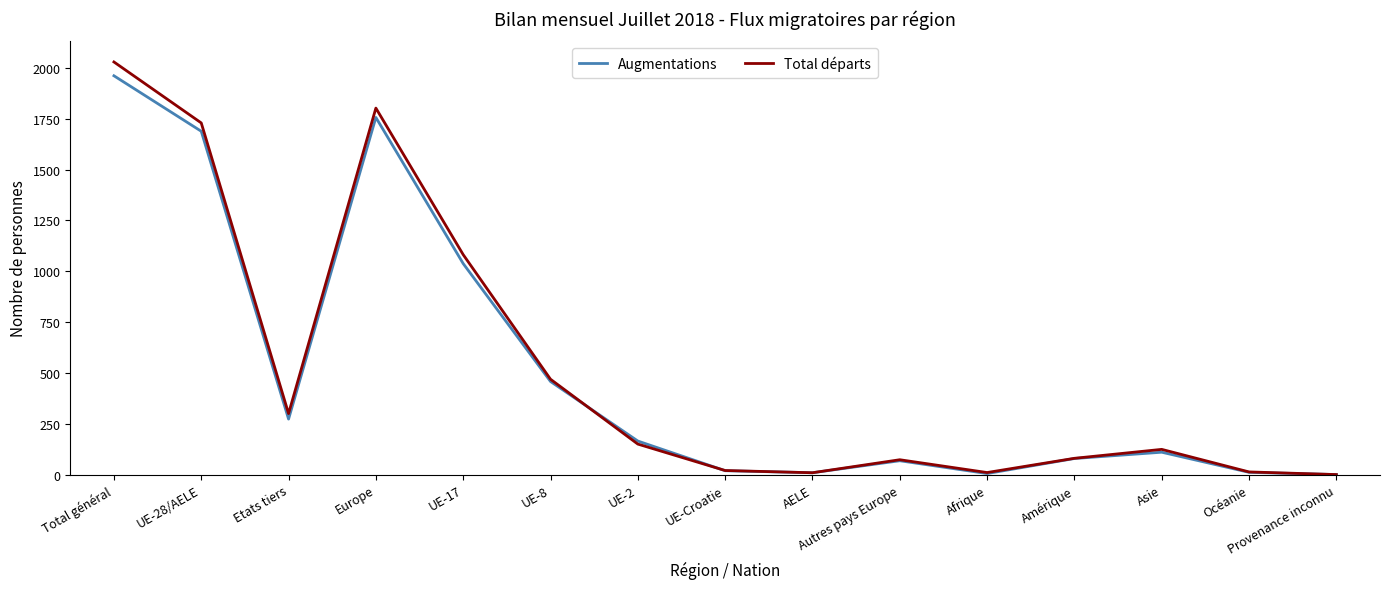

At how many categories does at least one series exceed 1210?

3